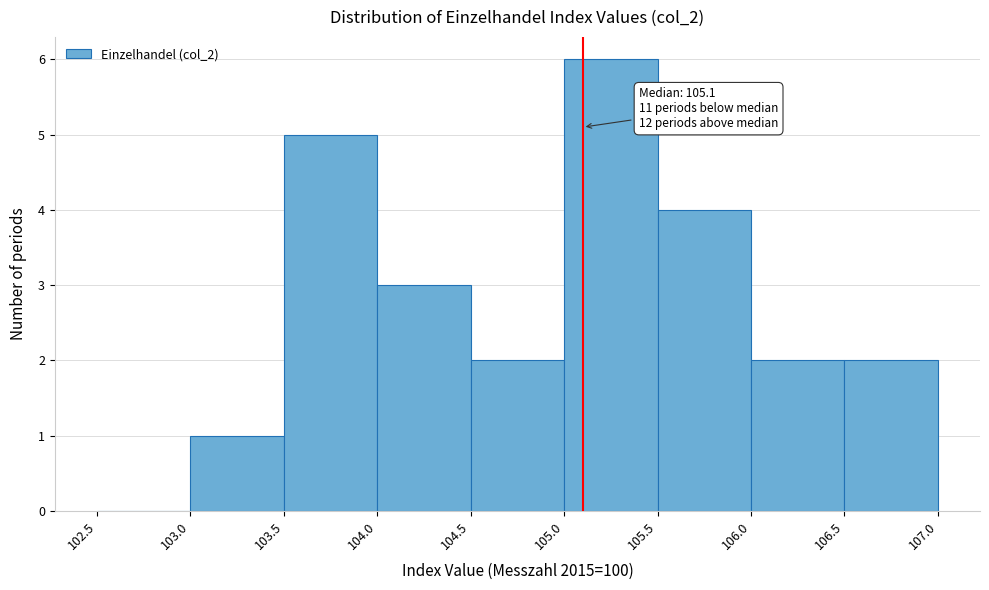

Over which range of the x-axis is the bar tallest?

105.0 to 105.5